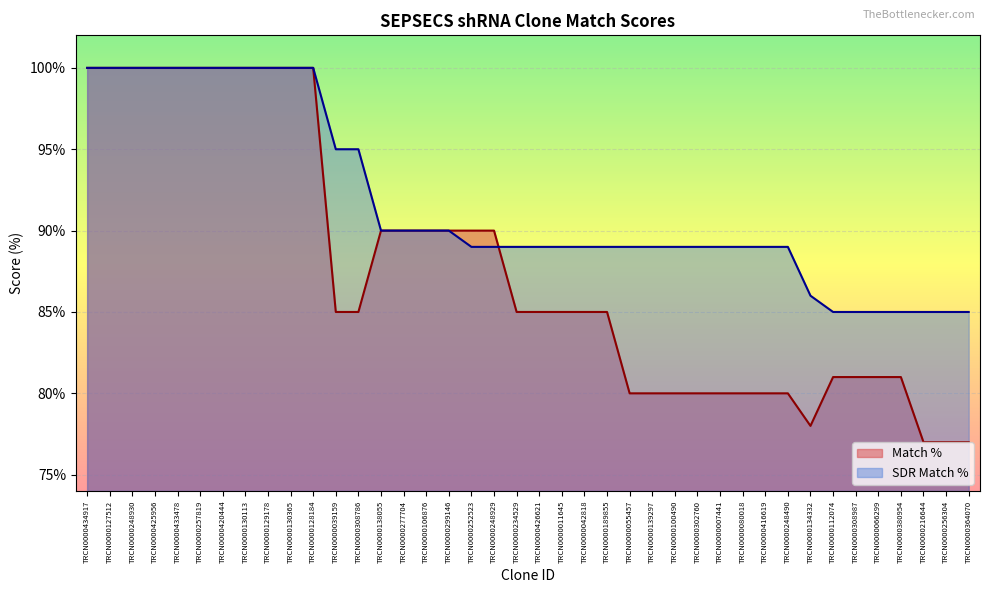

Which series has the largest total across all categories?

SDR Match %